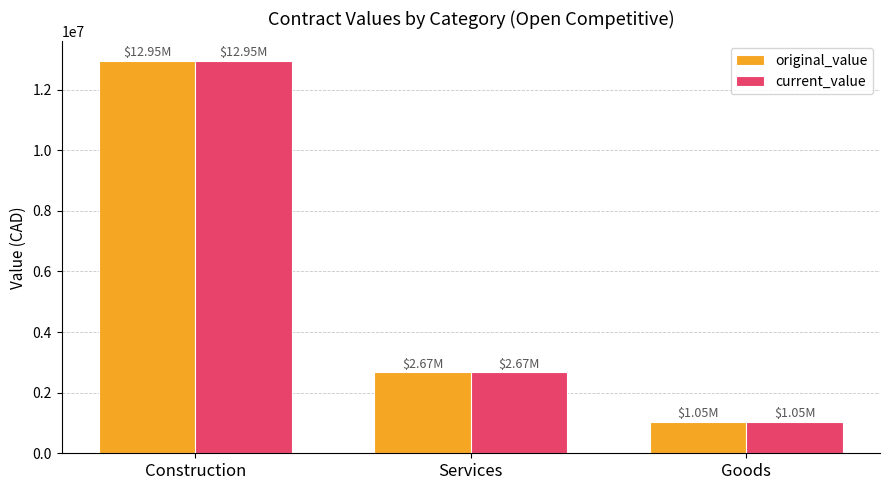

What is the value of the current_value bar at the 3rd from the left?

1048685.9